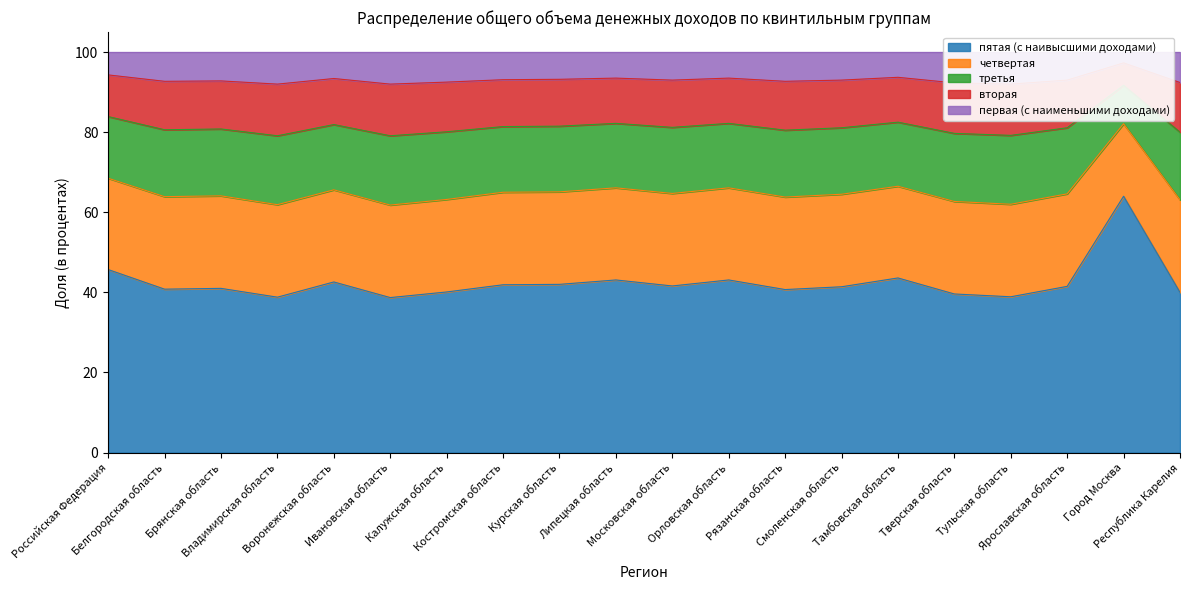

True or false: пятая (с наивысшими доходами) and первая (с наименьшими доходами) intersect in this chart.

False